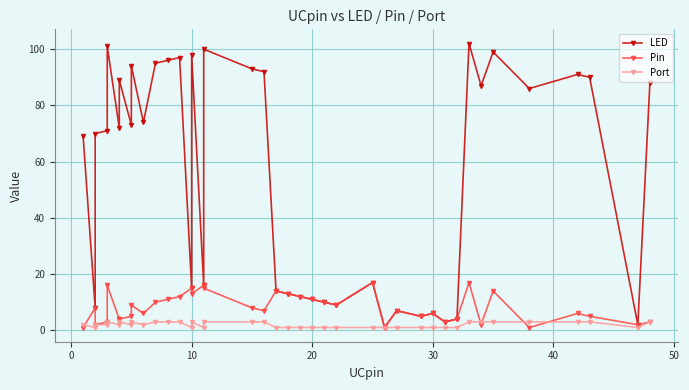

Does the chart display data point markers on the line(s)?

Yes